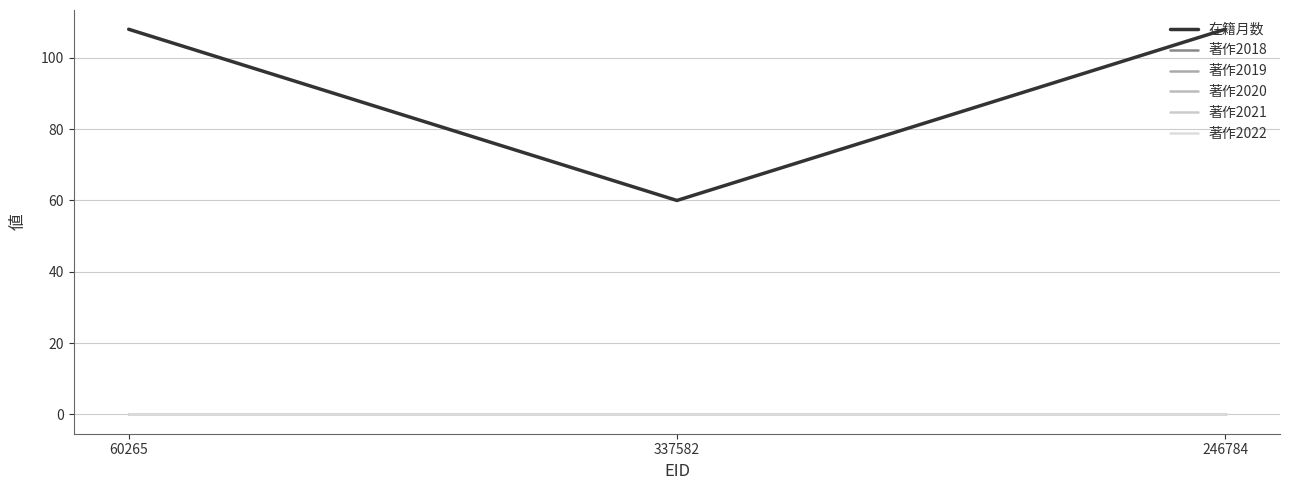

Which has a higher value, 60265 or 246784?

60265